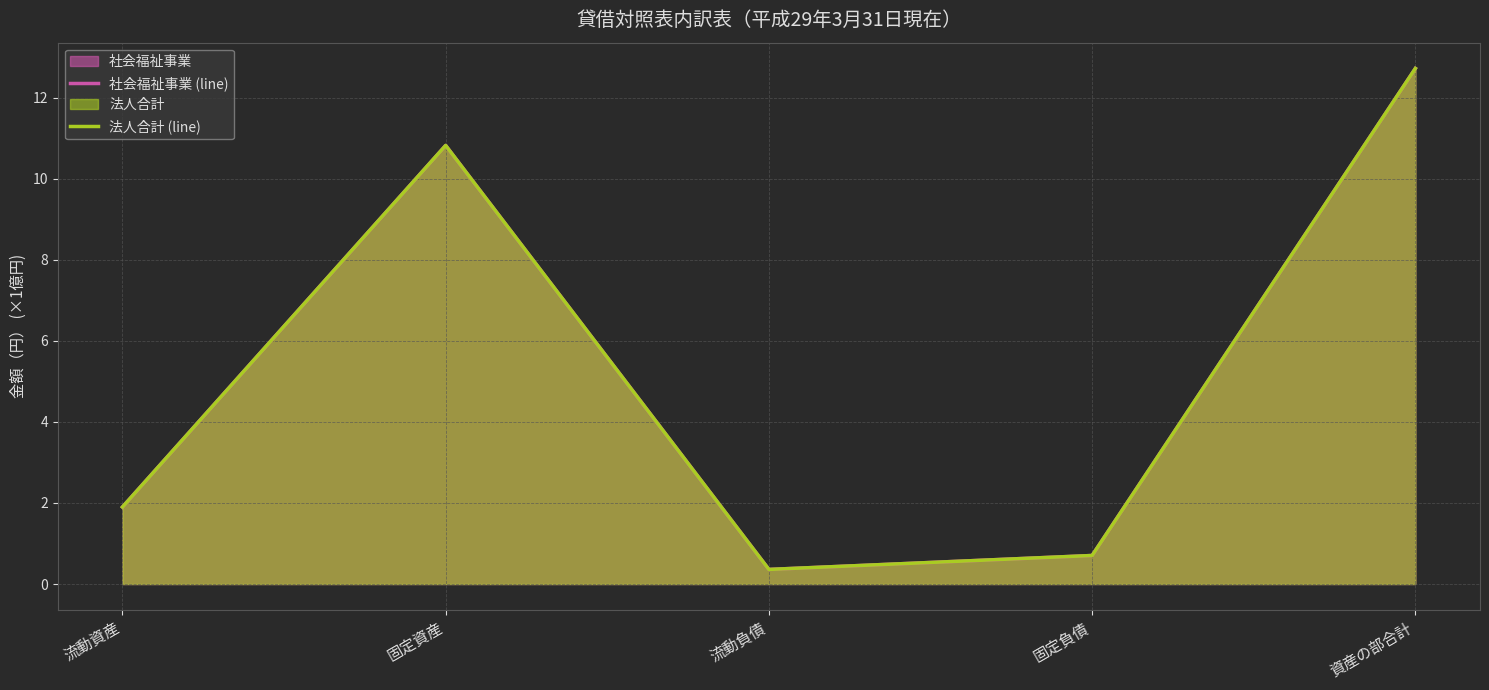

True or false: 法人合計 (line) has a value of 10.8 at 固定資産.

True